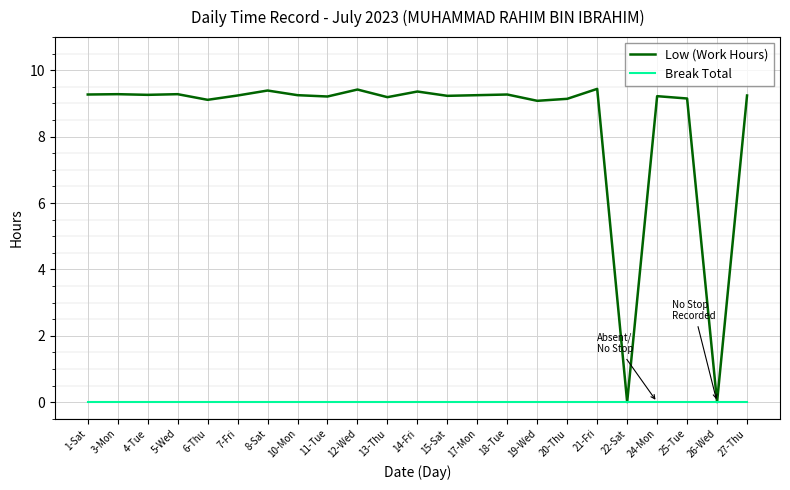

Which series has the largest total across all categories?

Low (Work Hours)